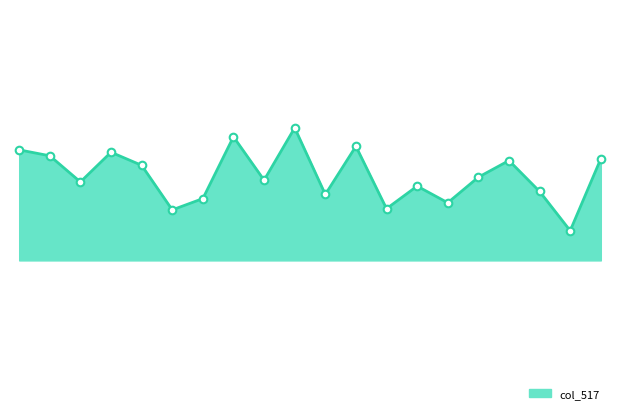

Approximately how many times larger is the value at 33470 compared to 33469?

1.0